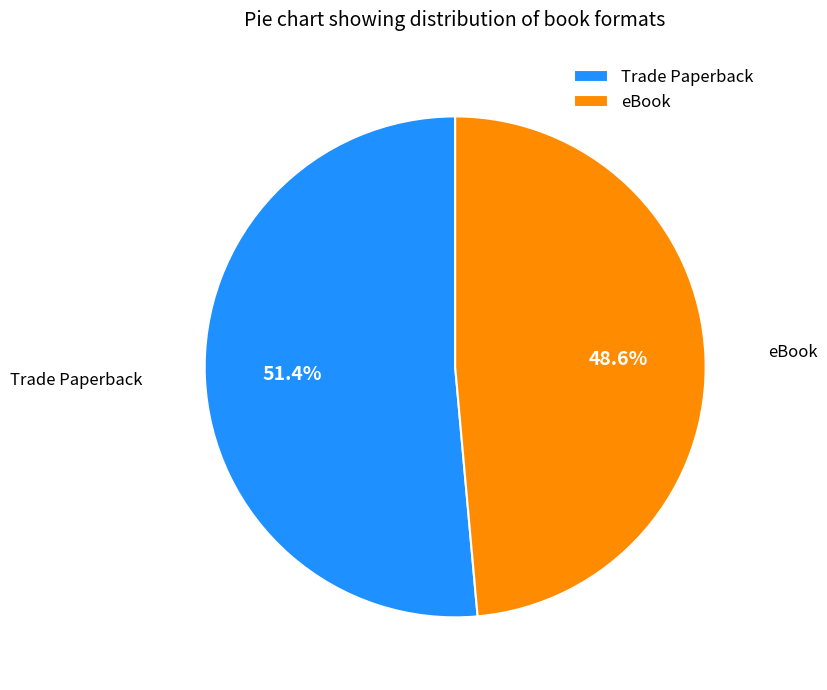

To the nearest percent, what portion does Trade Paperback represent?

51%